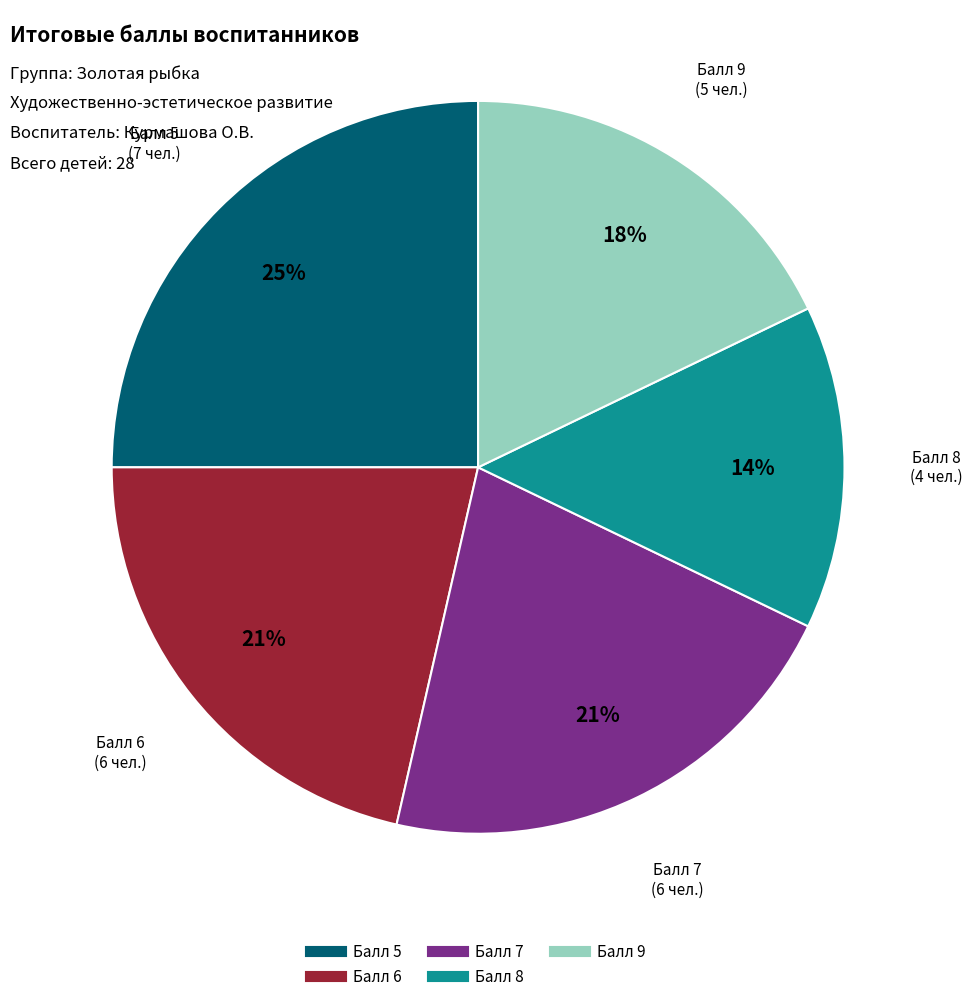

To the nearest percent, what is the difference between the largest and smallest slice percentages?

11%